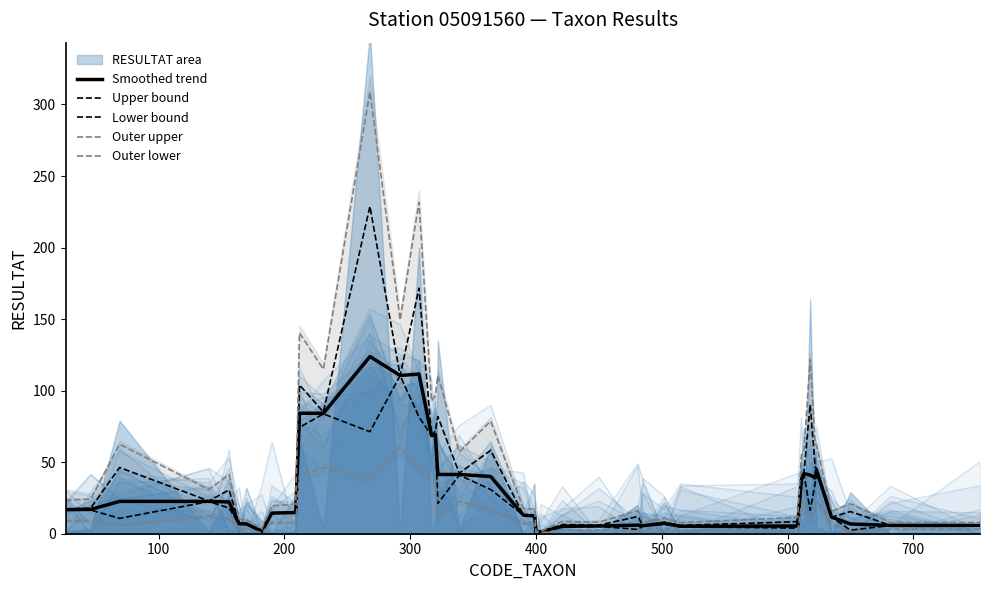

What is the difference between the maximum and second lowest values in the Smoothed trend series?

122.4